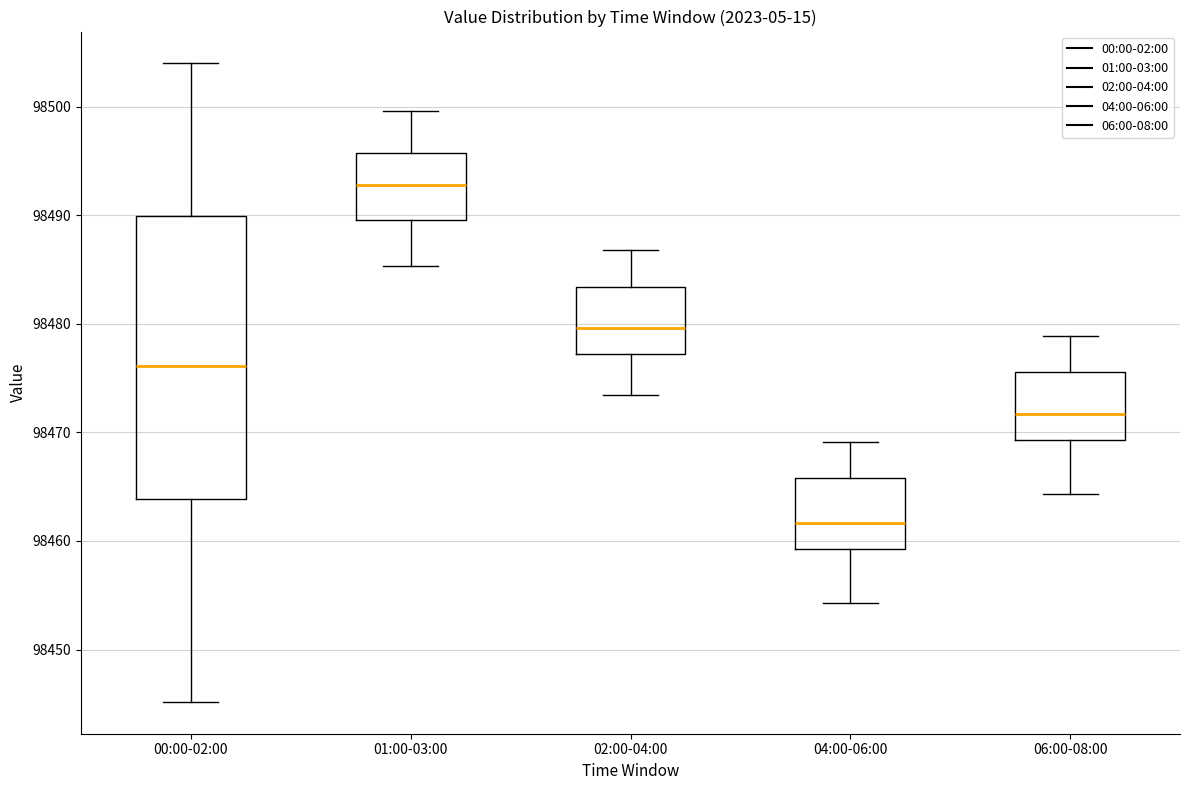

Comparing the boxes themselves (not the whiskers), which one is the tallest?

00:00-02:00